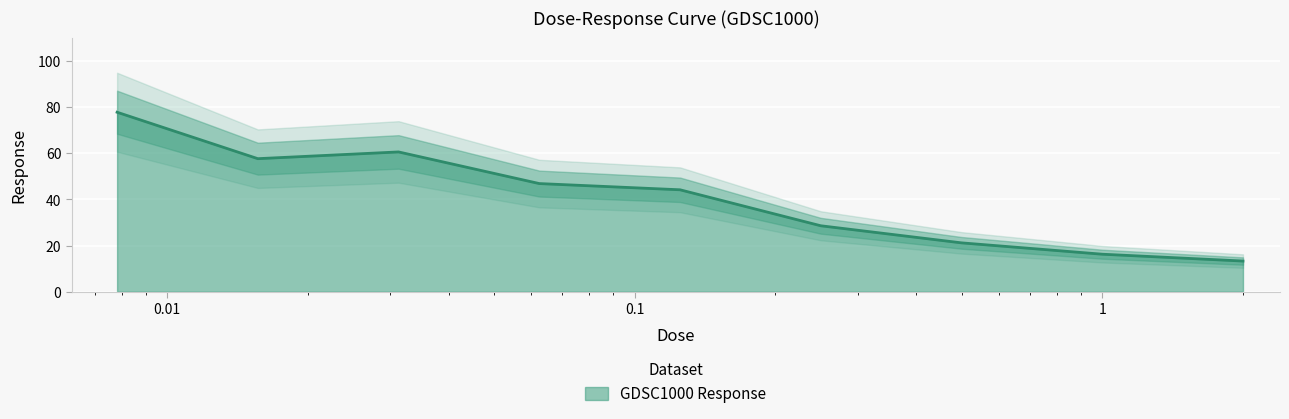

List the labels in order of value, smallest first.

2.0, 1.0, 0.5, 0.25, 0.125, 0.0625, 0.015625, 0.03125, 0.0078125